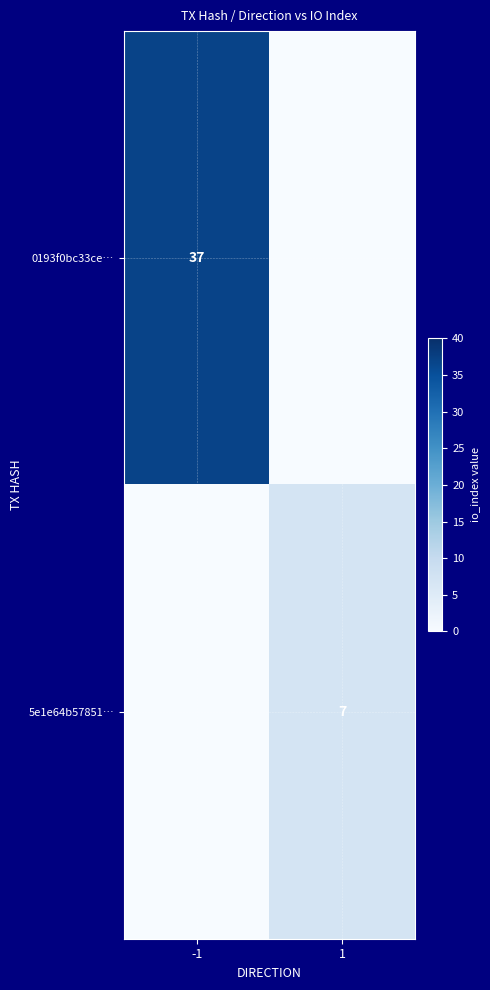

The value of 0193f0bc33ce… at -1 is 10. True or false?

False